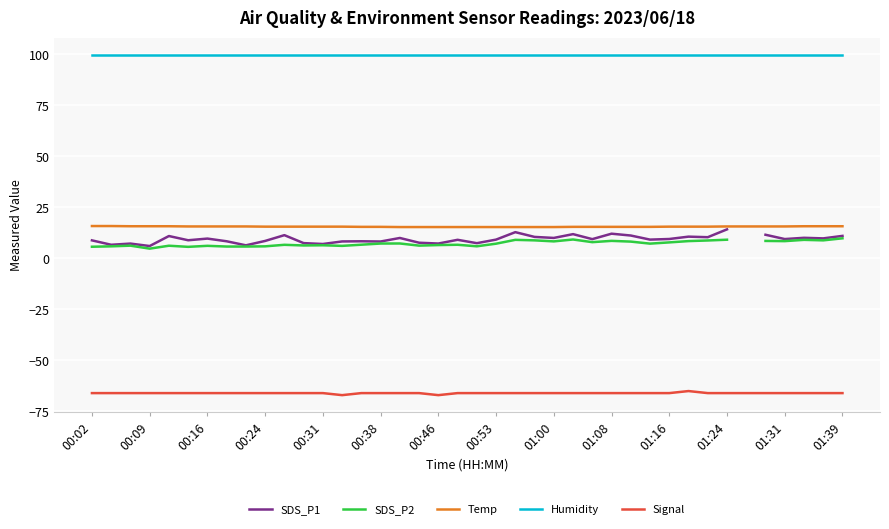

The Signal series shows -43.1 at 00:46. True or false?

False